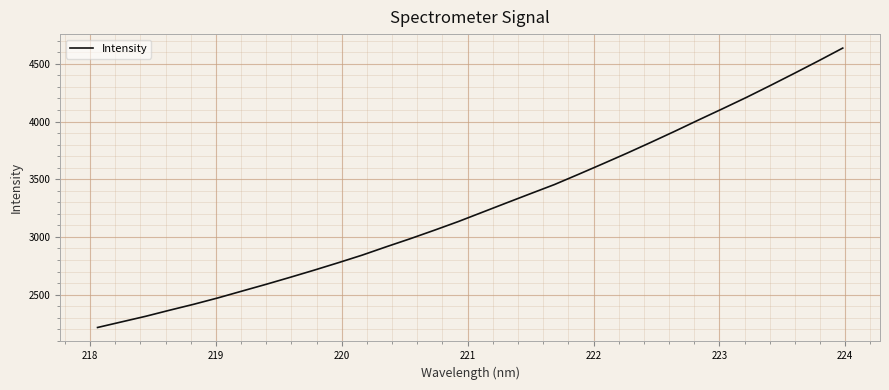

Count the number of values greater than 3214.

16